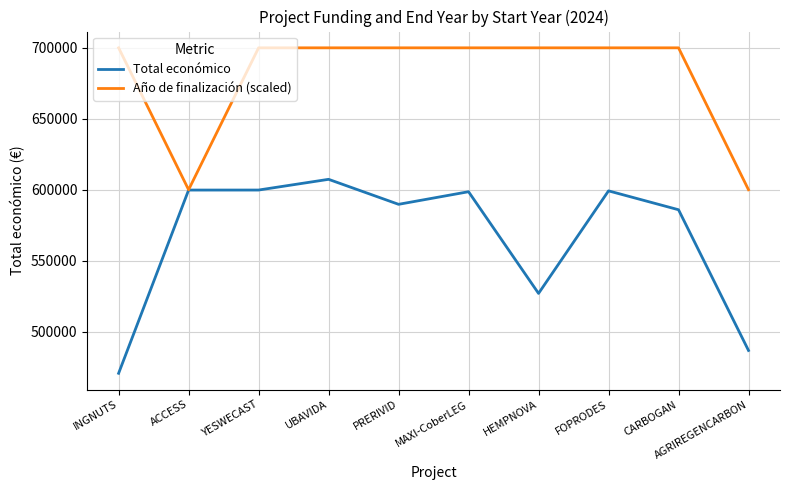

What is the difference between the maximum and minimum values in the Total económico series?

136667